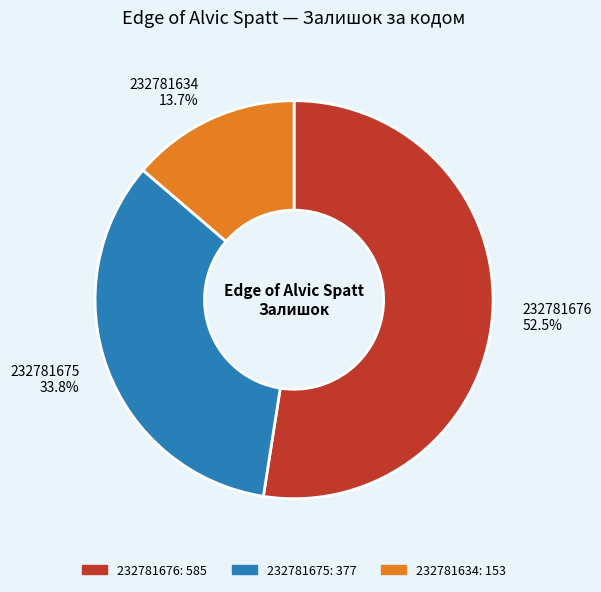

How many segments does this pie chart have?

3